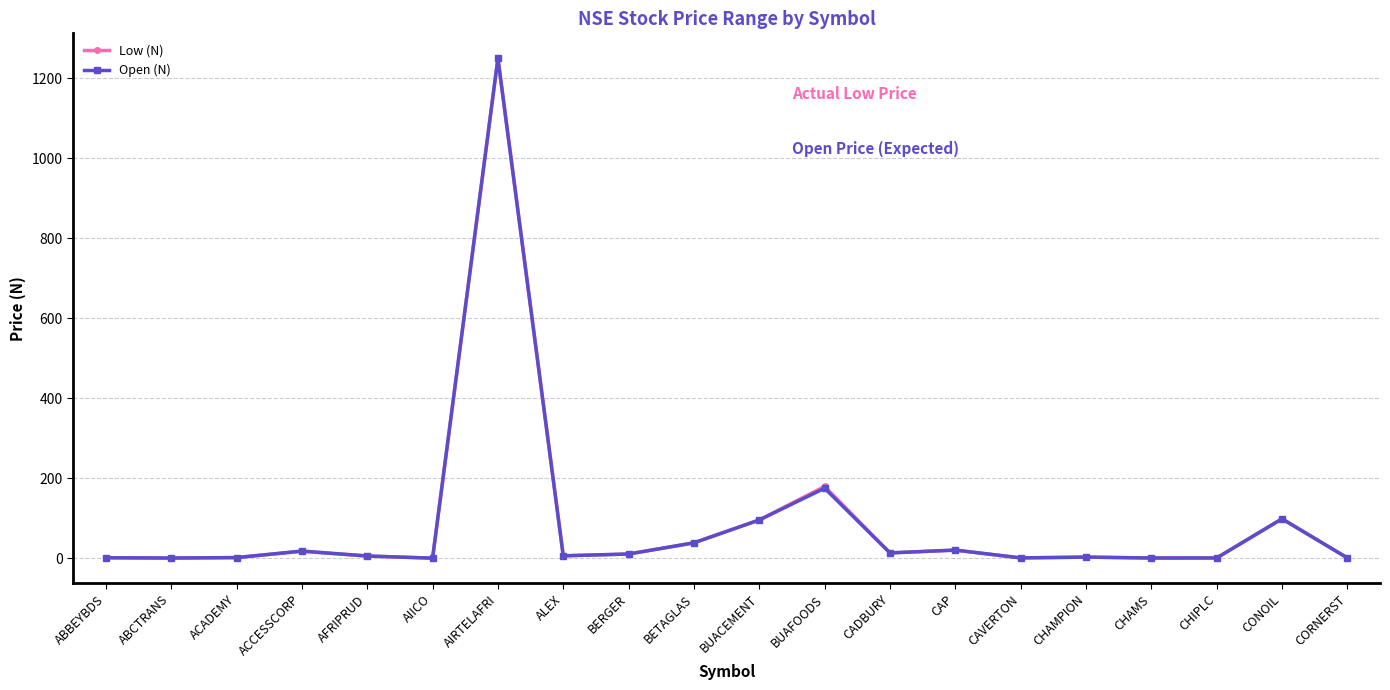

Is it true that Low (N) equals 1250.0 at AIRTELAFRI?

True